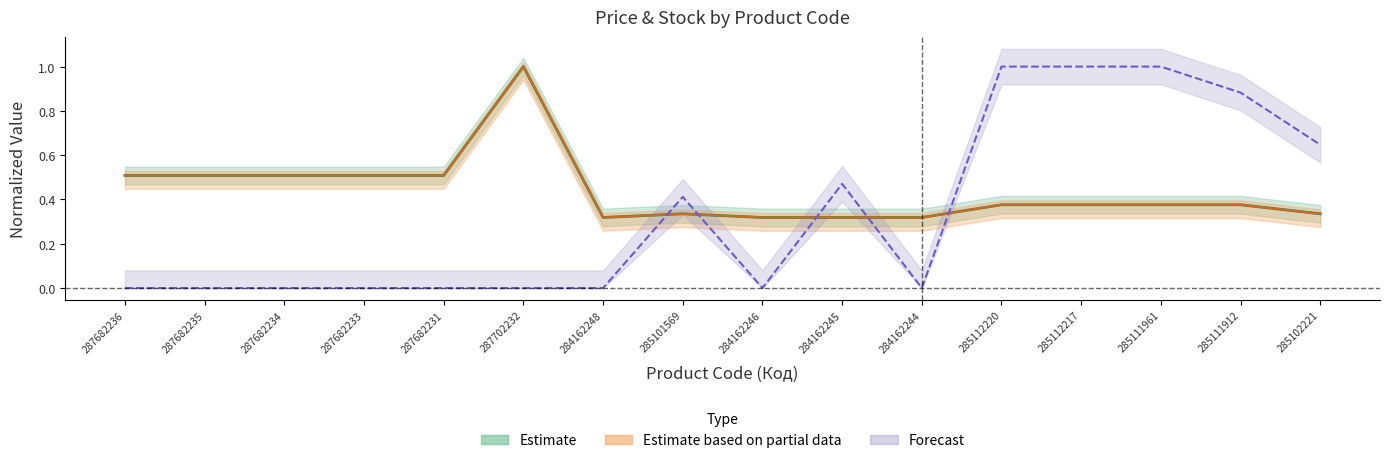

The value of Залишок at 284162248 is 0.0. True or false?

True